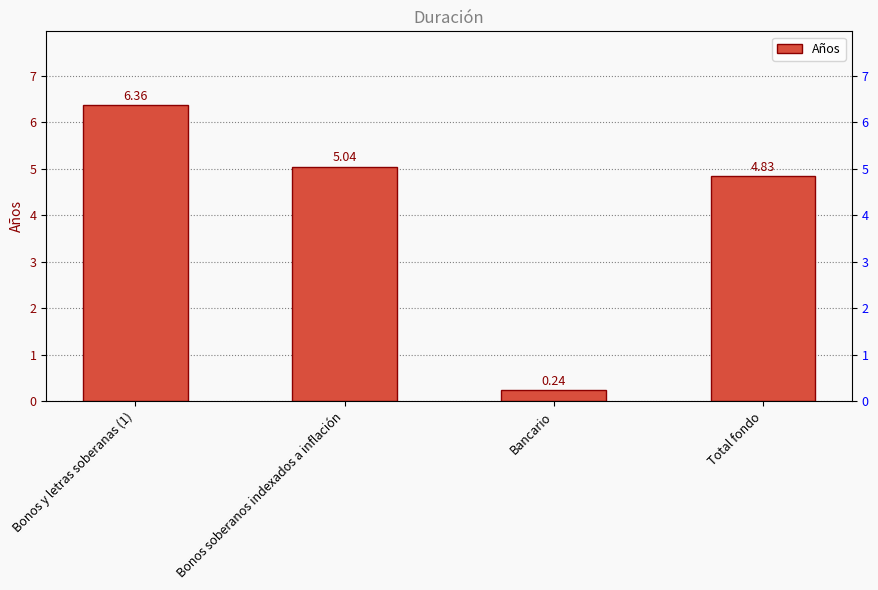

What is the label of the 4th bar from the right?

Bonos y letras soberanas (1)